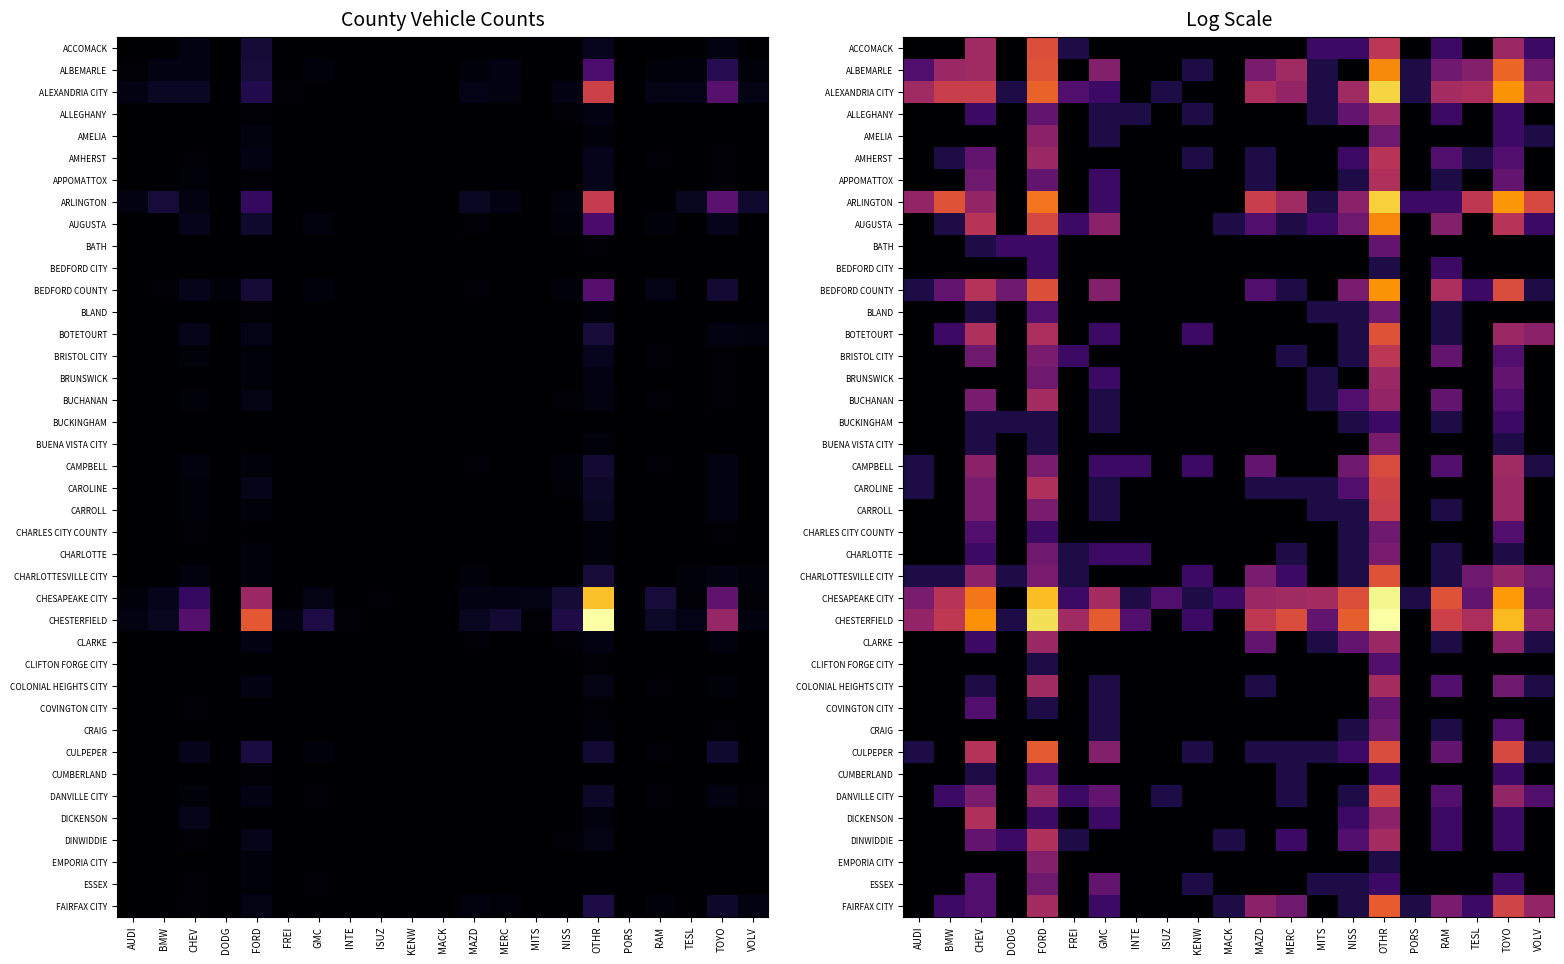

The BEDFORD CITY series shows 0.0 at TOYO. True or false?

True